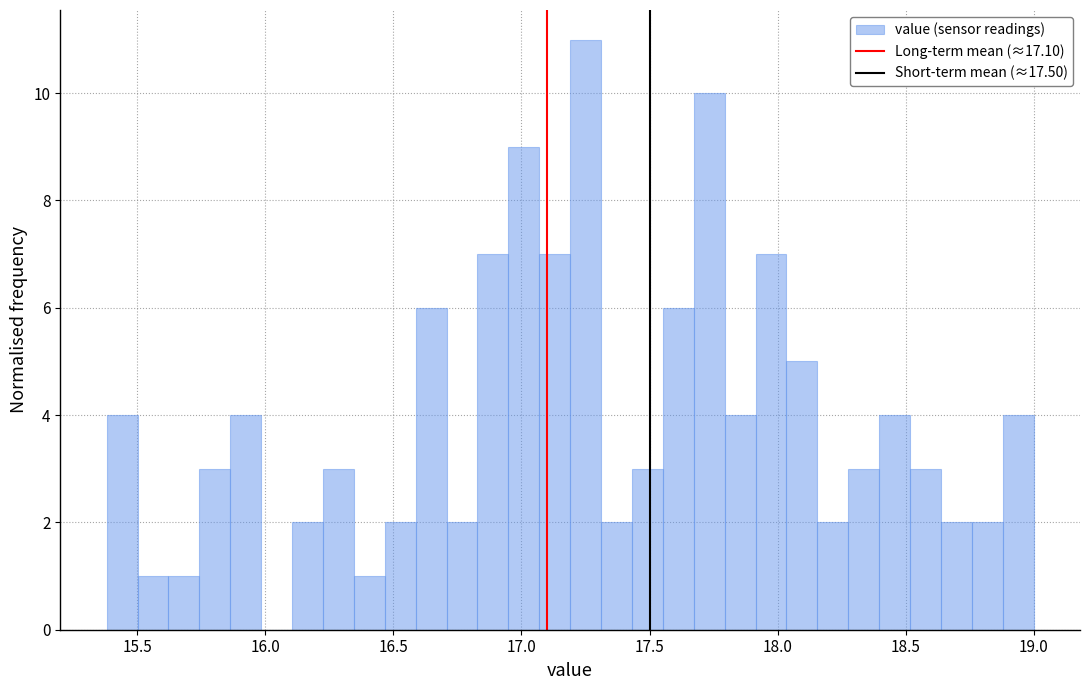

Around what value on the x-axis is the tallest bar? Give the approximate position of its centre, as read against the axis.

17.25